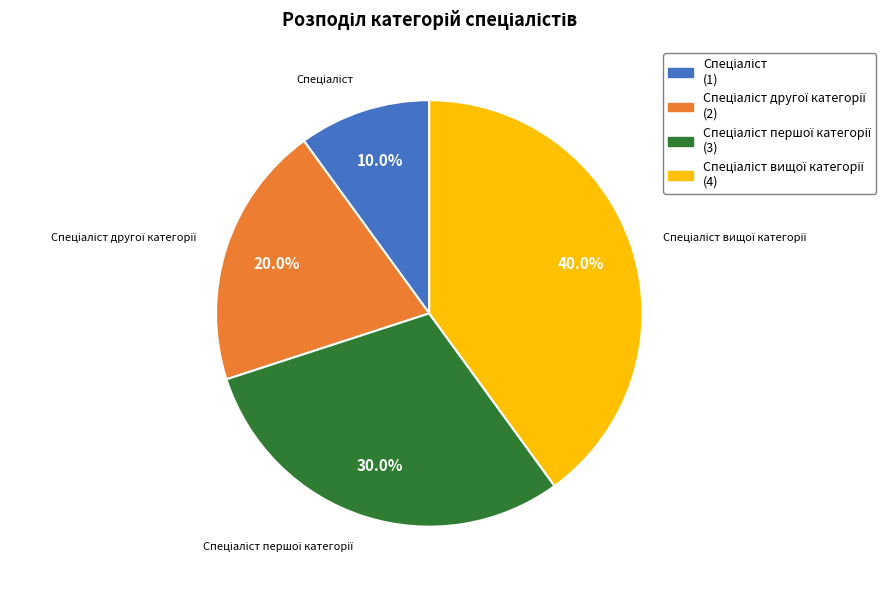

Is there a majority slice in this chart?

No